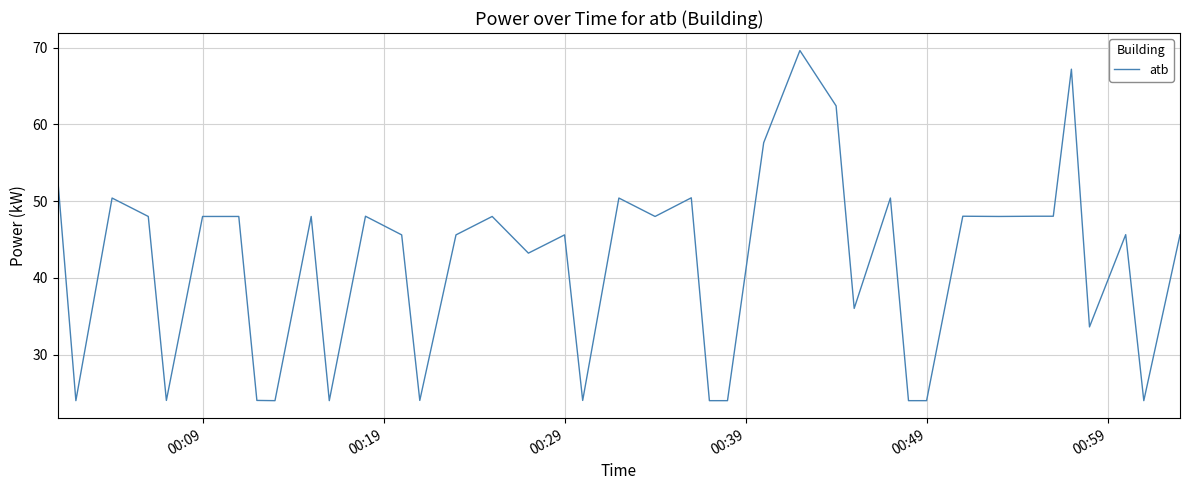

What is the difference between the maximum and minimum values?

45.6